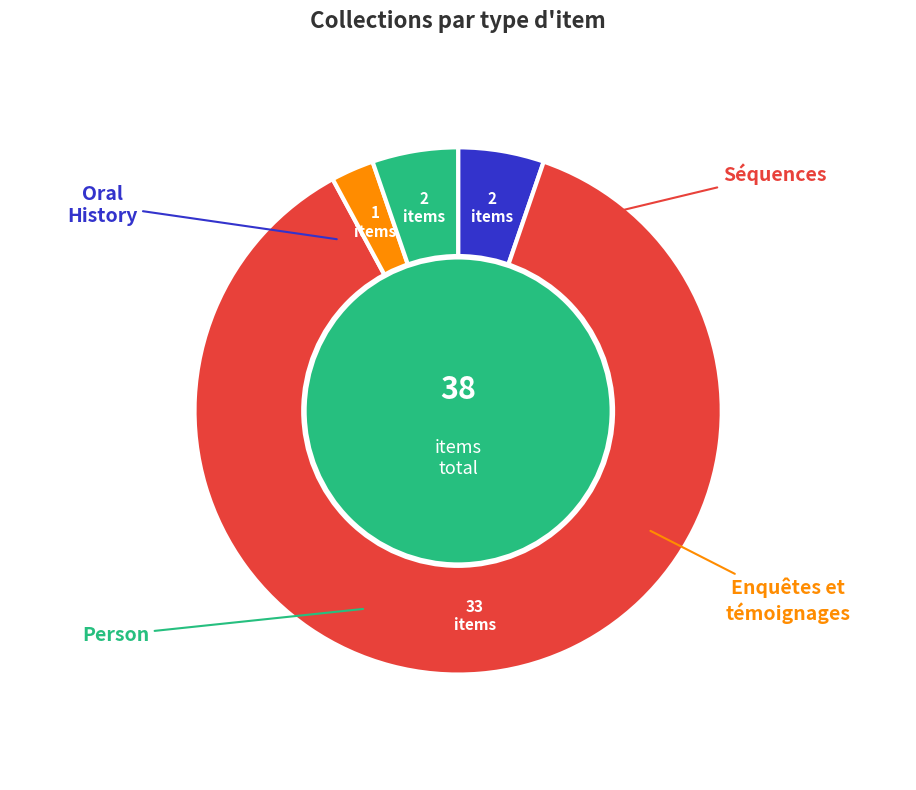

Is there any slice that represents more than half of the pie?

Yes